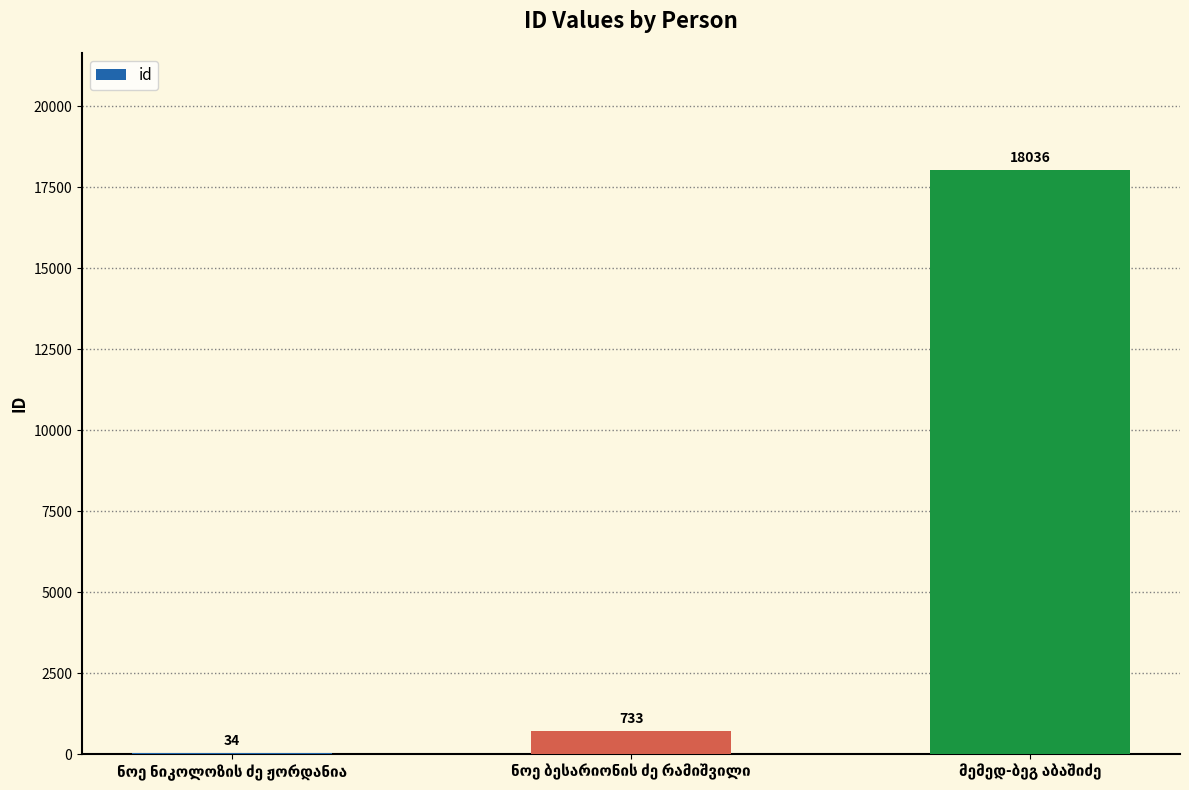

Reading right to left, extract all data points from this chart.

18036	733	34